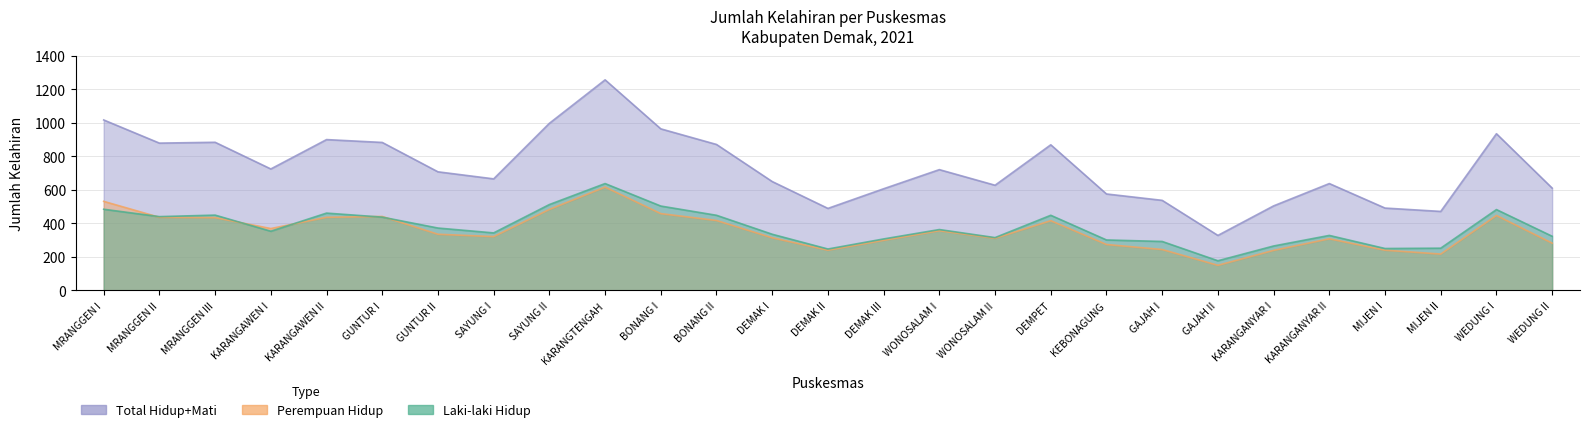

Between KARANGAWEN II and SAYUNG II, which is larger?

SAYUNG II